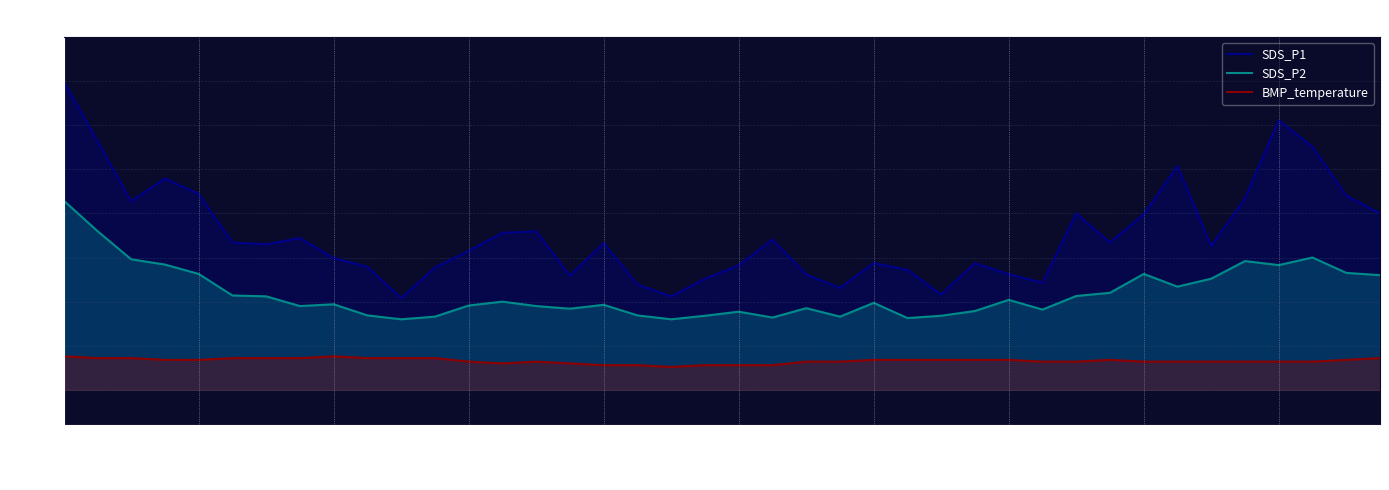

The value of SDS_P2 at 31 is 7.5. True or false?

False